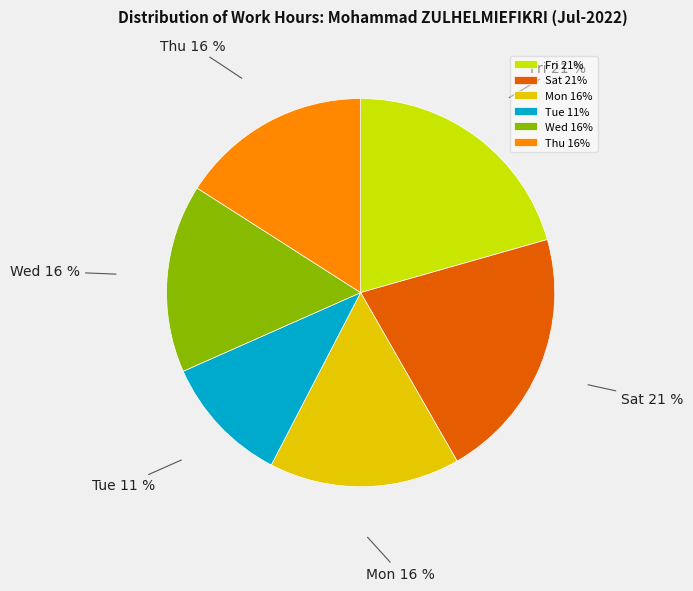

Is there any slice that represents more than half of the pie?

No